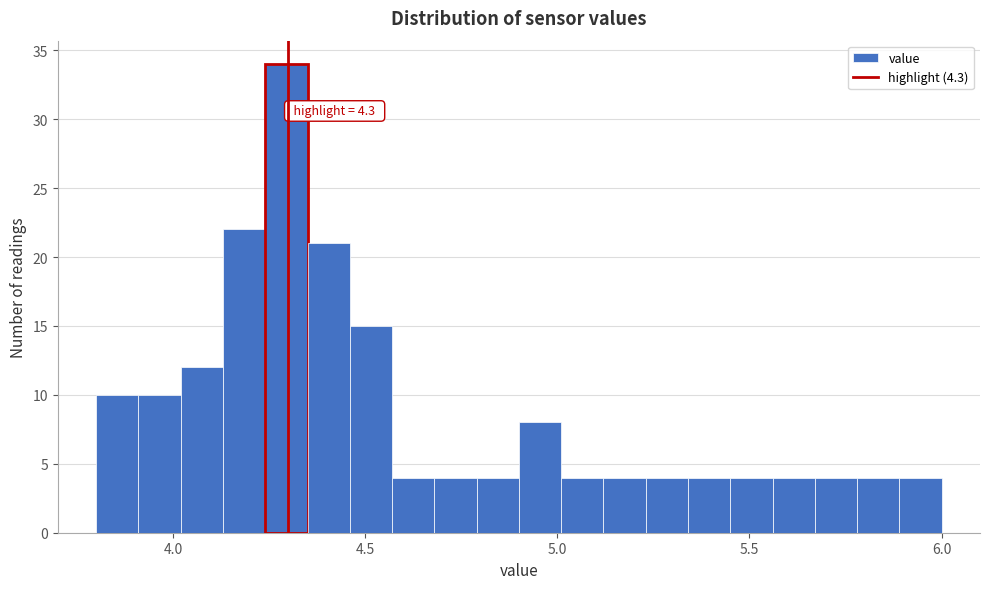

Read against the x-axis, roughly where is the centre of the tallest bar?

4.30